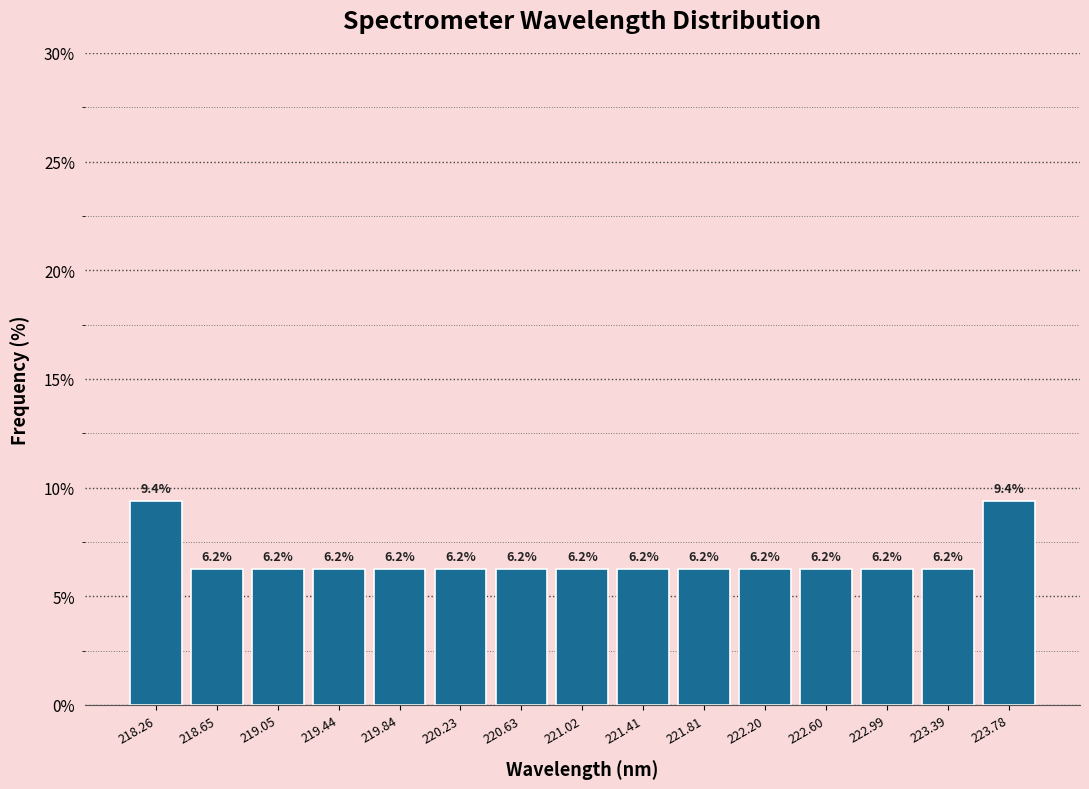

Reading left to right, transcribe this chart: for each bar, give the range it covers on the x-axis and its height. The bar edges are not printed on the chart, so give them approximately, as read against the axis.

218.05 to 218.45: 9.4
218.45 to 218.85: 6.2
218.85 to 219.25: 6.2
219.25 to 219.65: 6.2
219.65 to 220.05: 6.2
220.05 to 220.45: 6.2
220.45 to 220.80: 6.2
220.80 to 221.20: 6.2
221.20 to 221.60: 6.2
221.60 to 222.00: 6.2
222.00 to 222.40: 6.2
222.40 to 222.80: 6.2
222.80 to 223.20: 6.2
223.20 to 223.60: 6.2
223.60 to 224.00: 9.4